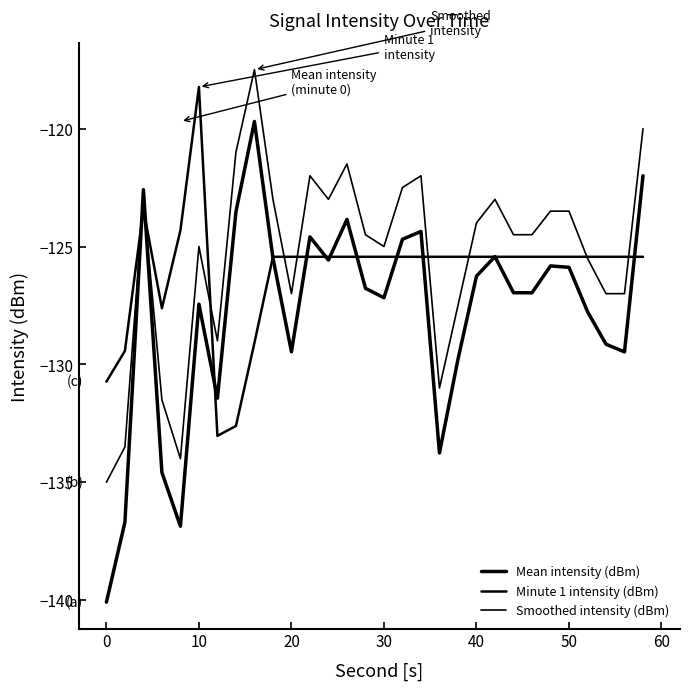

What is the difference between the maximum and minimum values in the Smoothed intensity (dBm) series?

17.5